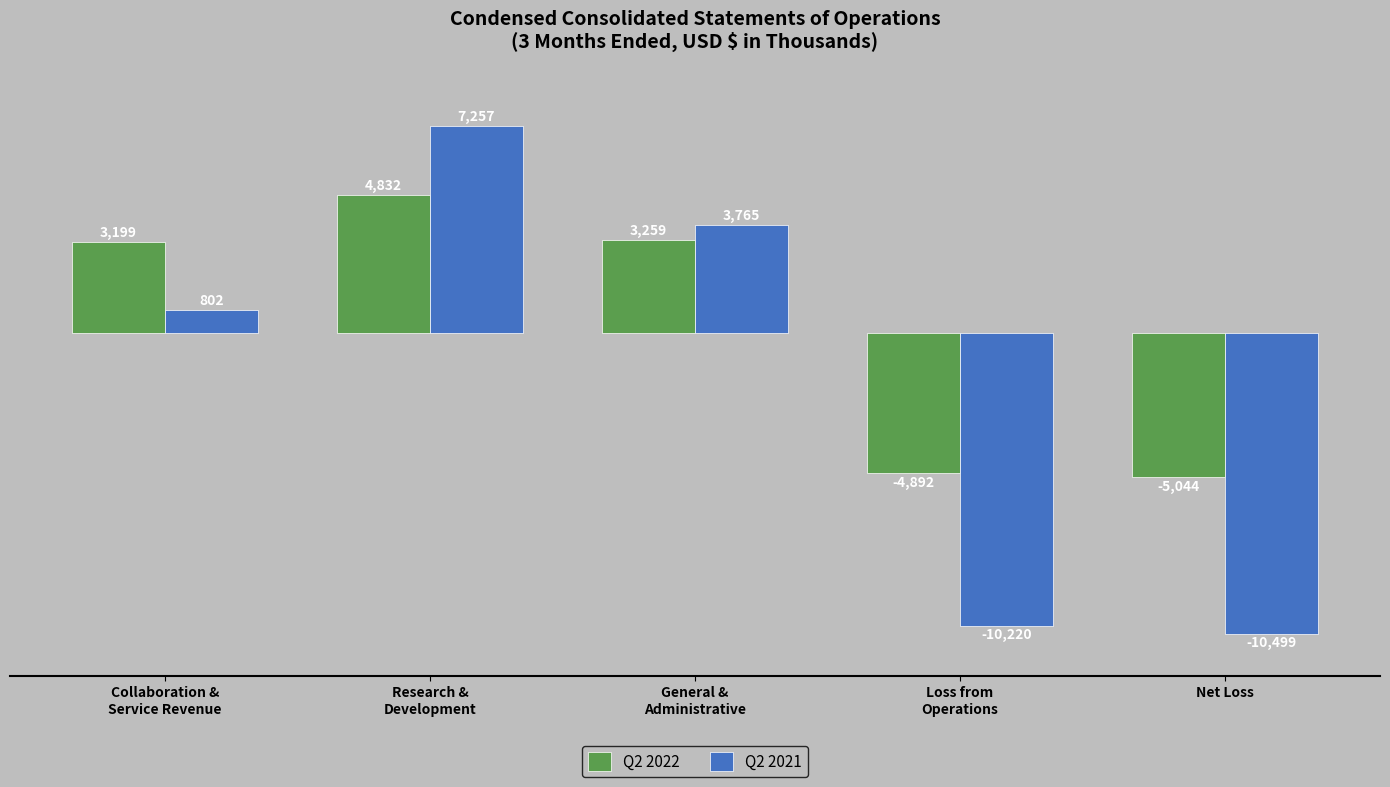

At which category is the sum across all series the highest?

Research &
Development